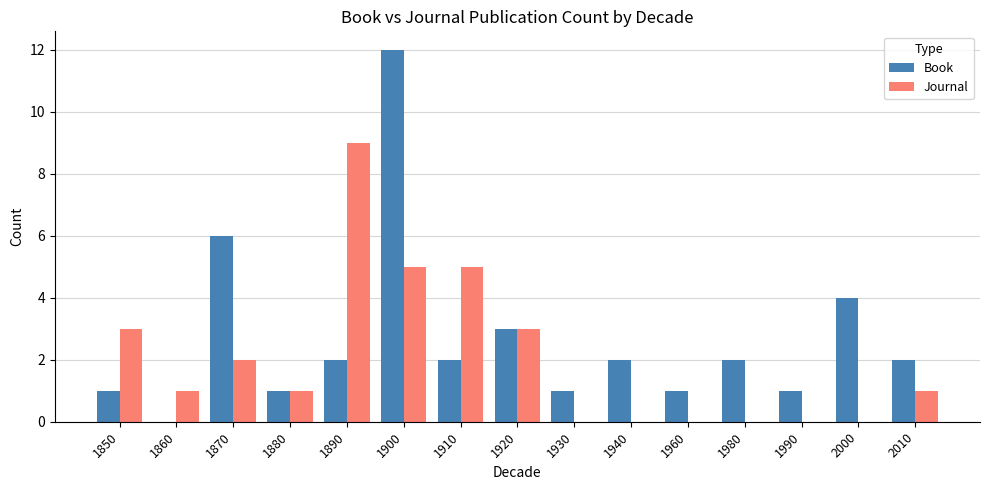

Which series has the largest total across all categories?

Book